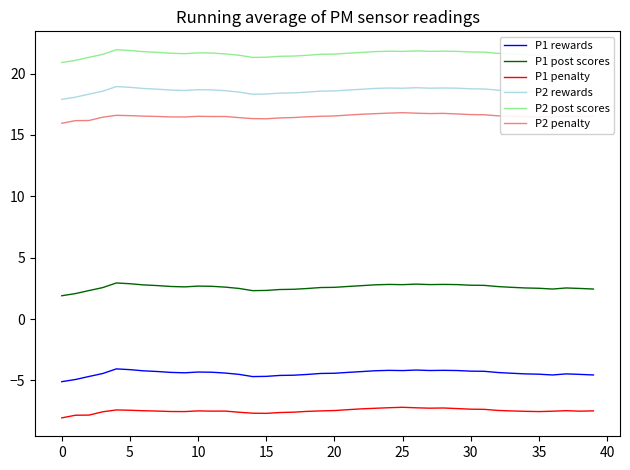

True or false: P2 post scores and P2 rewards cross at least once.

False